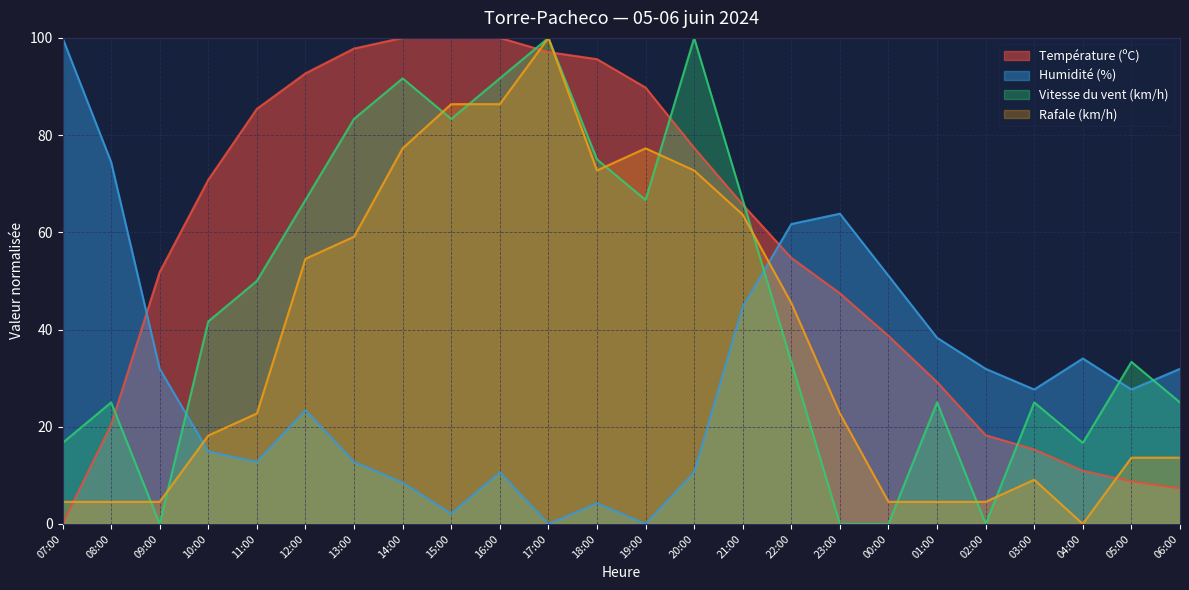

True or false: Rafale (km/h) has a value of 77.3 at 14:00.

True